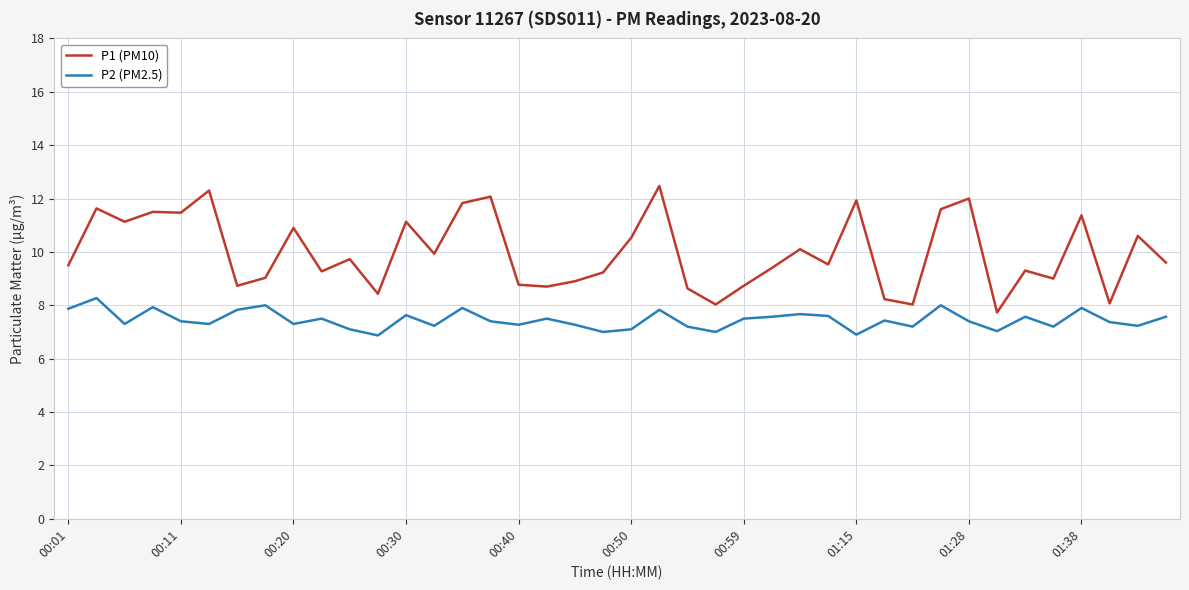

Which series has the largest range (max minus min)?

P1 (PM10)